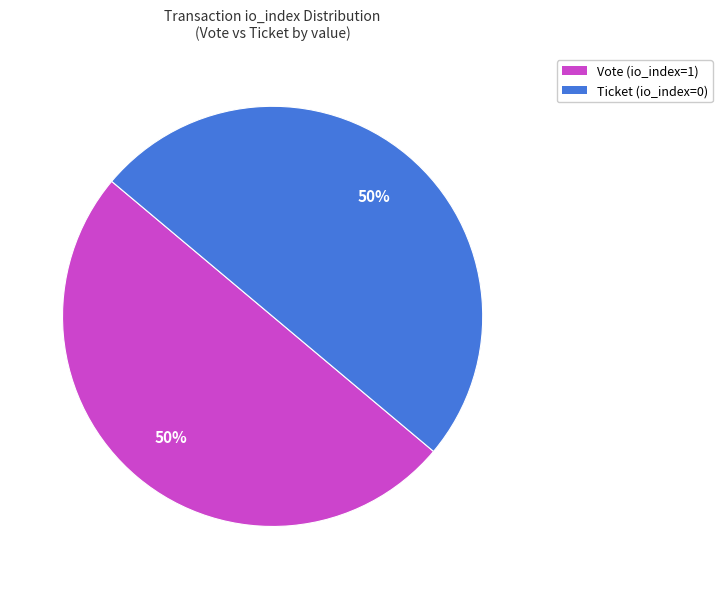

To the nearest percent, what is the average slice percentage?

50%